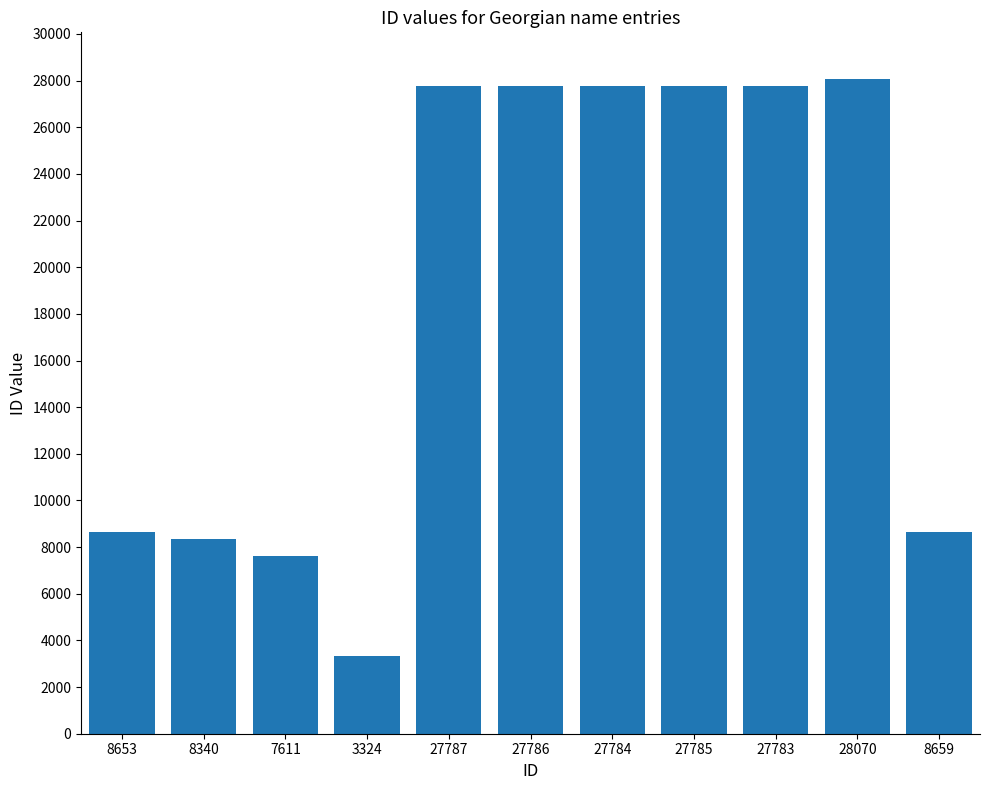

What is the average value?

18507